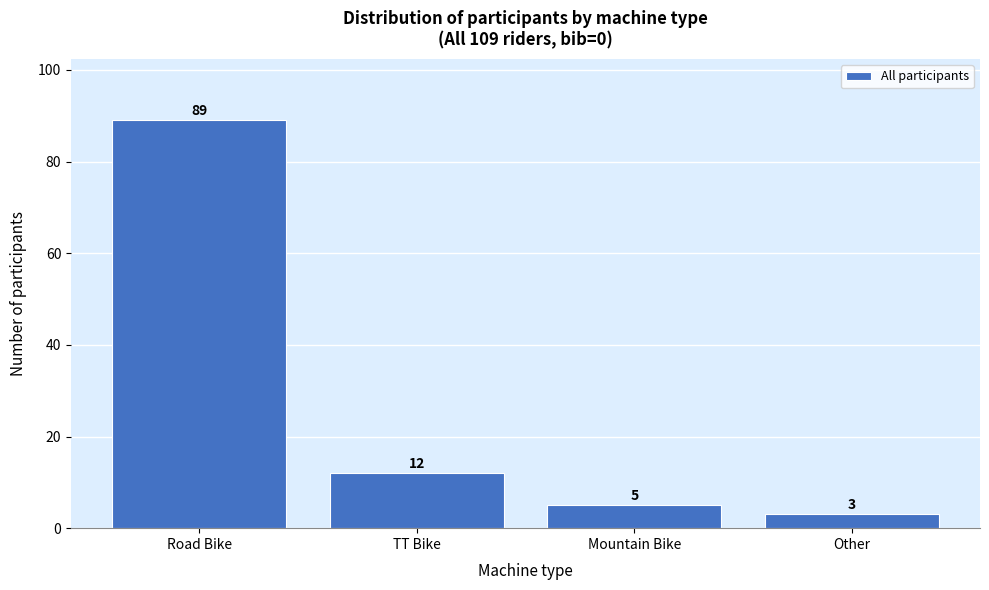

Reading left to right, what are all the values shown in this chart?

Road Bike=89	TT Bike=12	Mountain Bike=5	Other=3